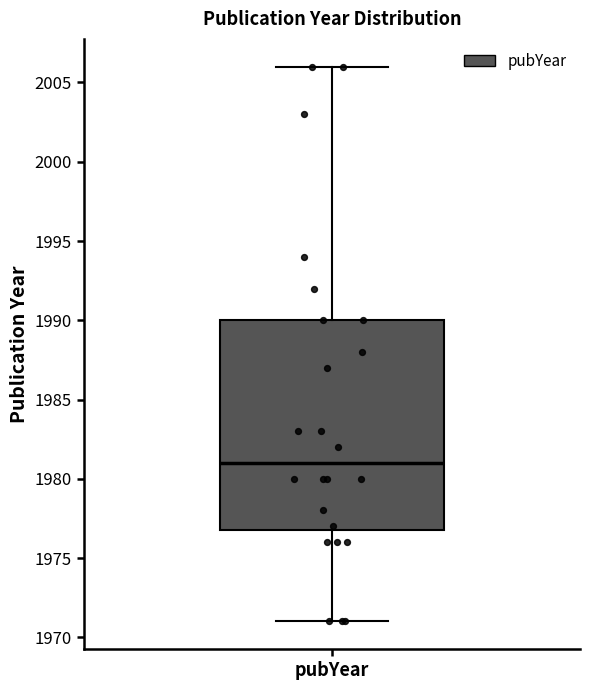

Read this box plot against the y-axis: the position of the median line, the range covered by the box, and the ends of both whiskers. The values are not printed on the chart, so give them approximately, as read against the axis.

median 1981, box 1977 to 1990, whiskers 1971 to 2006